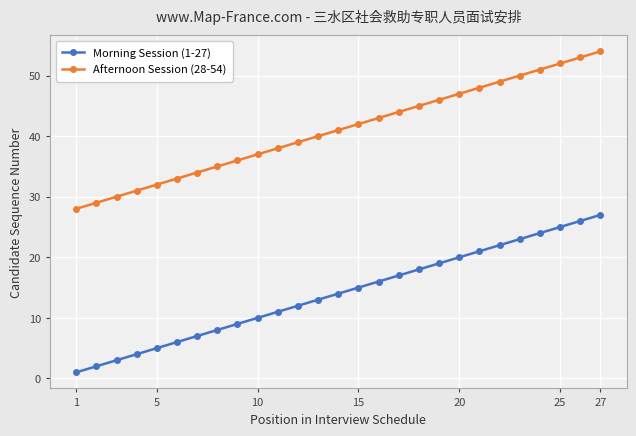

What is the maximum value shown in the chart?

54